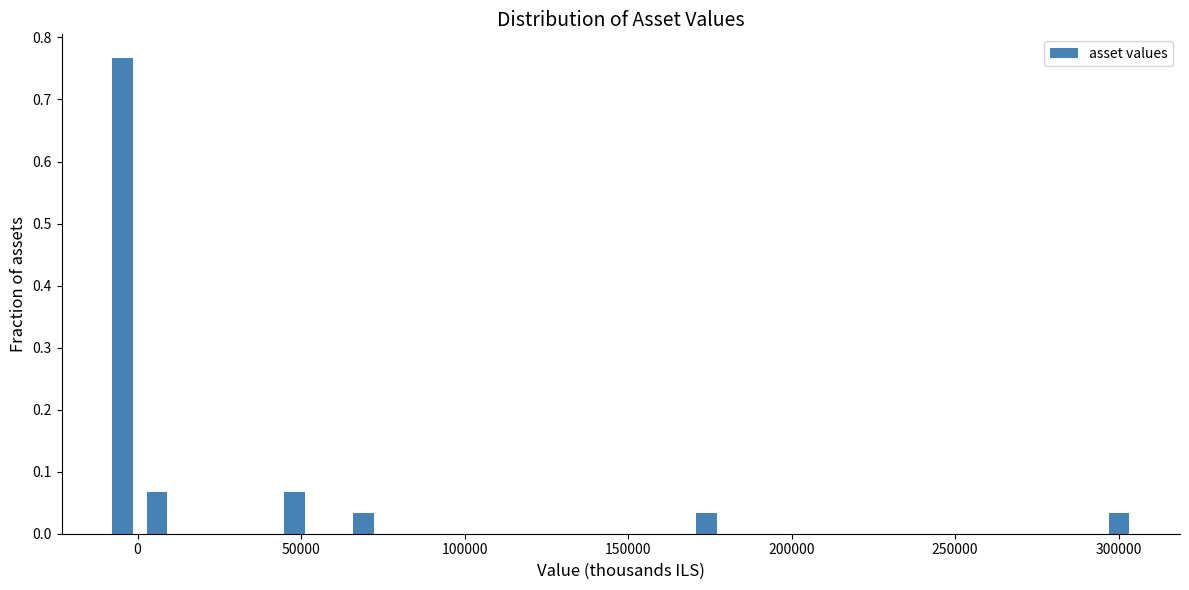

Read against the x-axis, roughly where is the centre of the tallest bar?

-5000